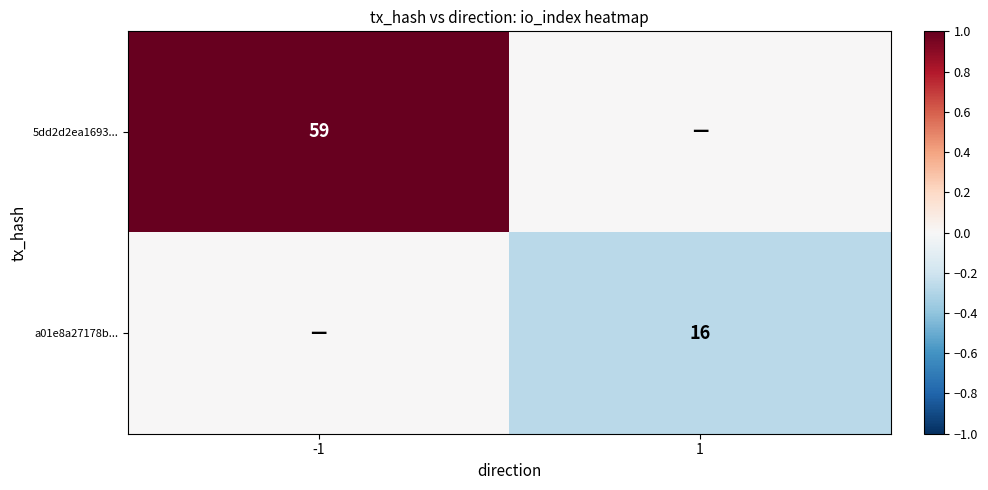

The a01e8a27178b... series shows 16 at 1. True or false?

True